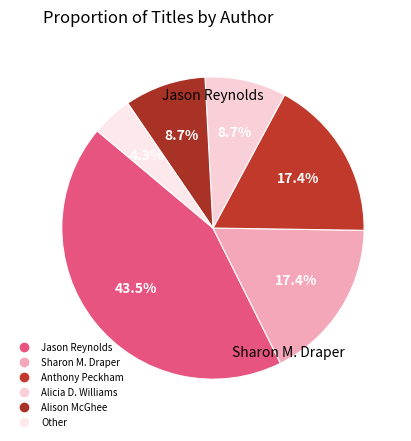

To the nearest percent, what is the difference between the largest and smallest slice percentages?

39%